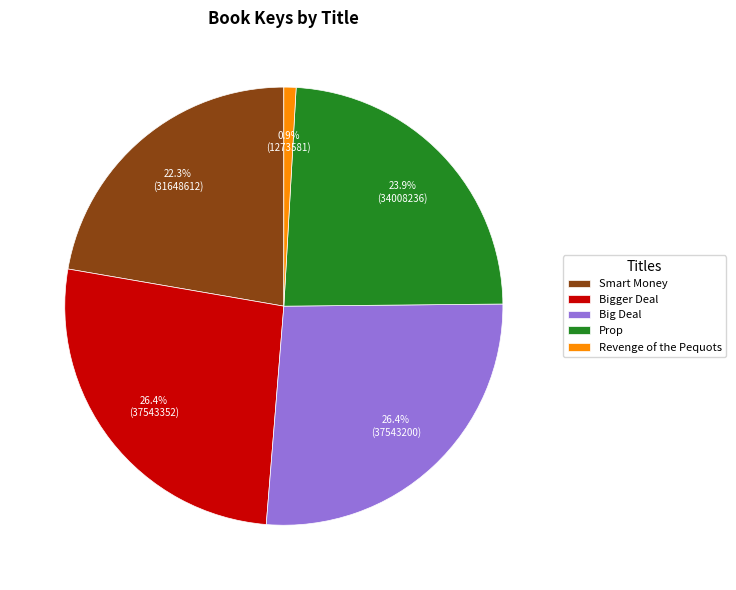

How many segments does this pie chart have?

5